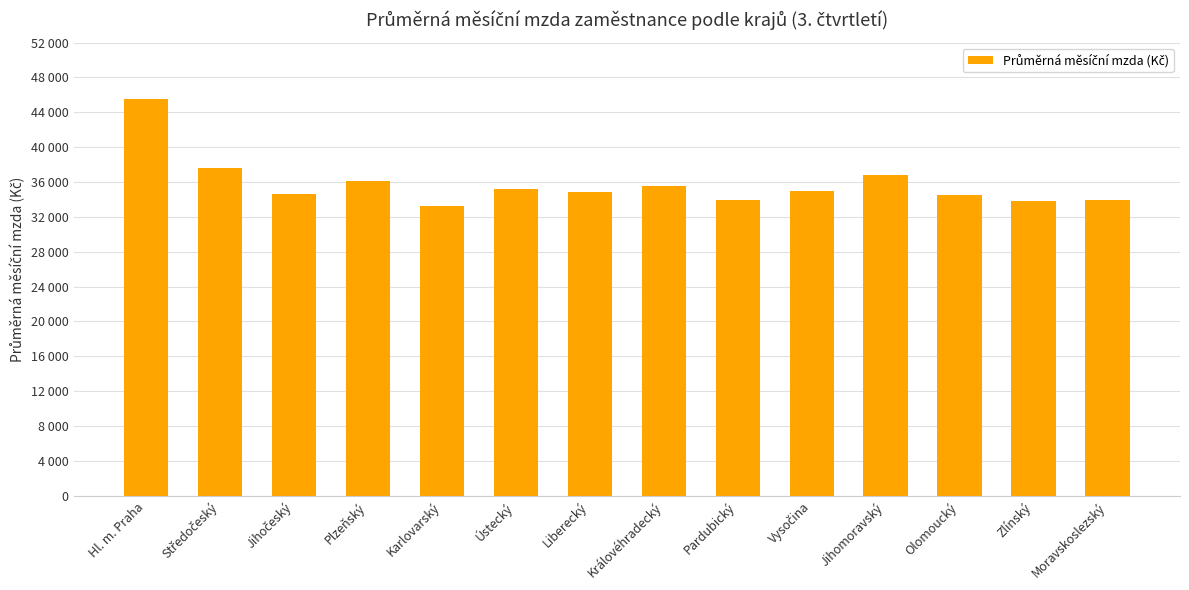

At which label is the value closest to 39386?

Středočeský